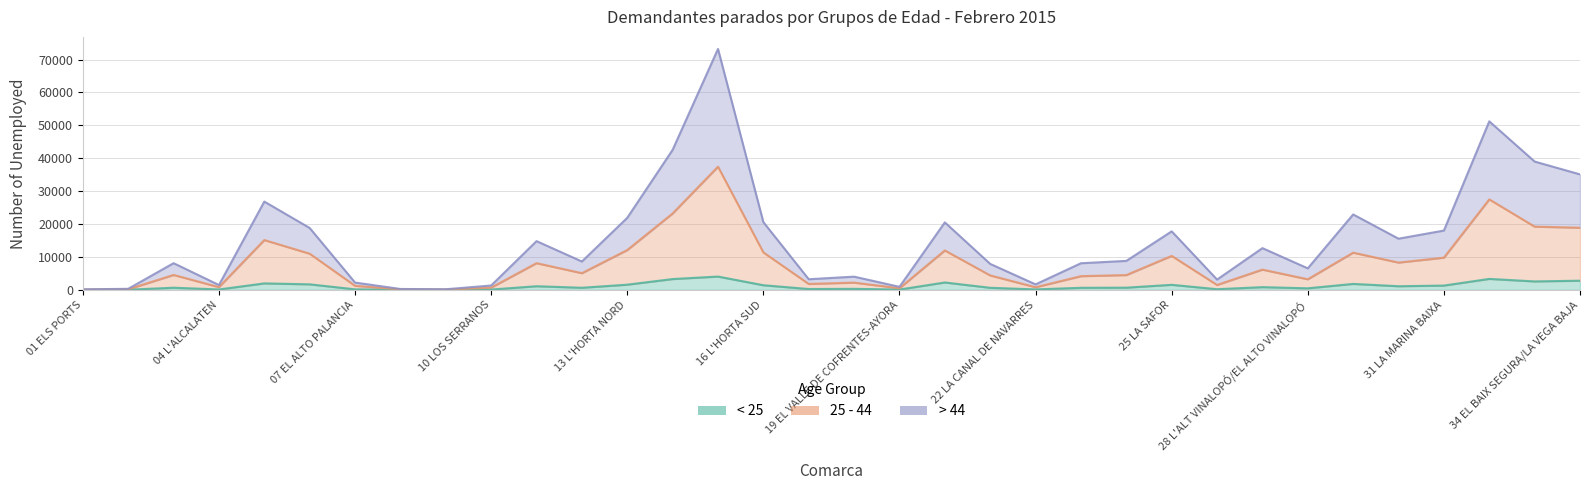

What position from the right is 30 LA MARINA ALTA?

5